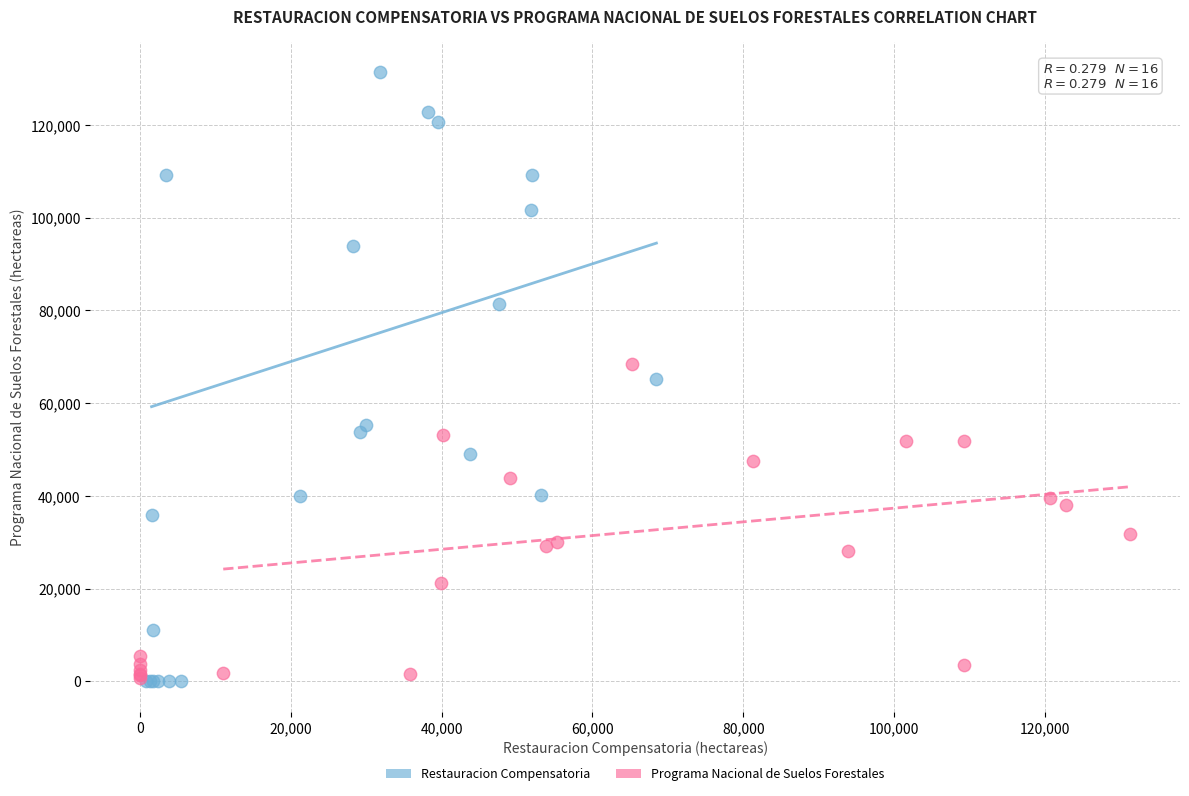

Which series reaches the maximum Y coordinate?

Restauracion Compensatoria